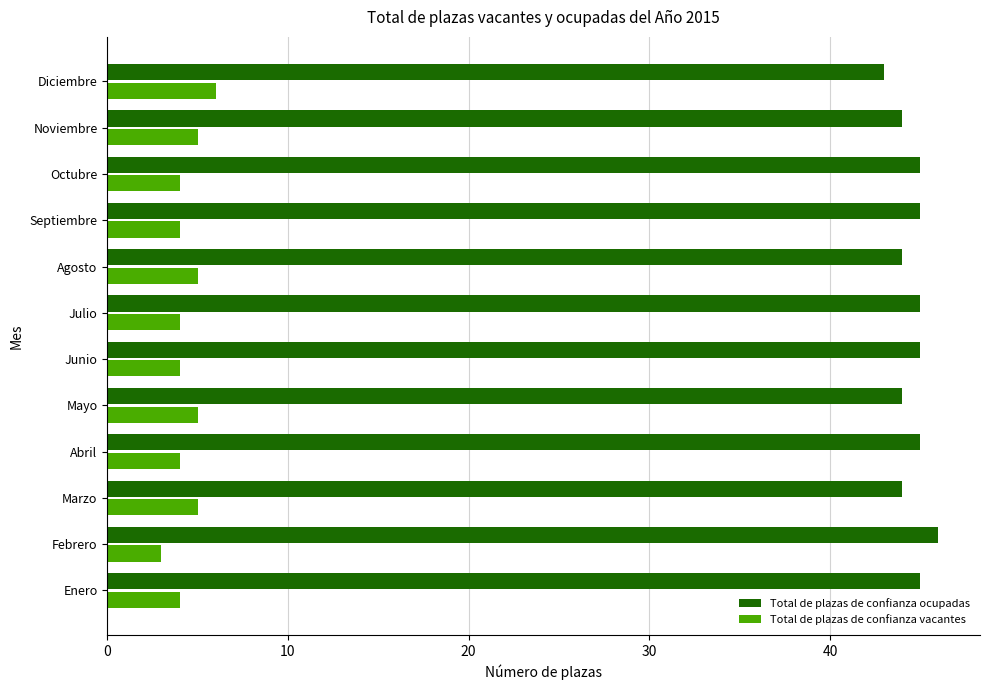

What is the sum of all Total de plazas de confianza vacantes values?

53